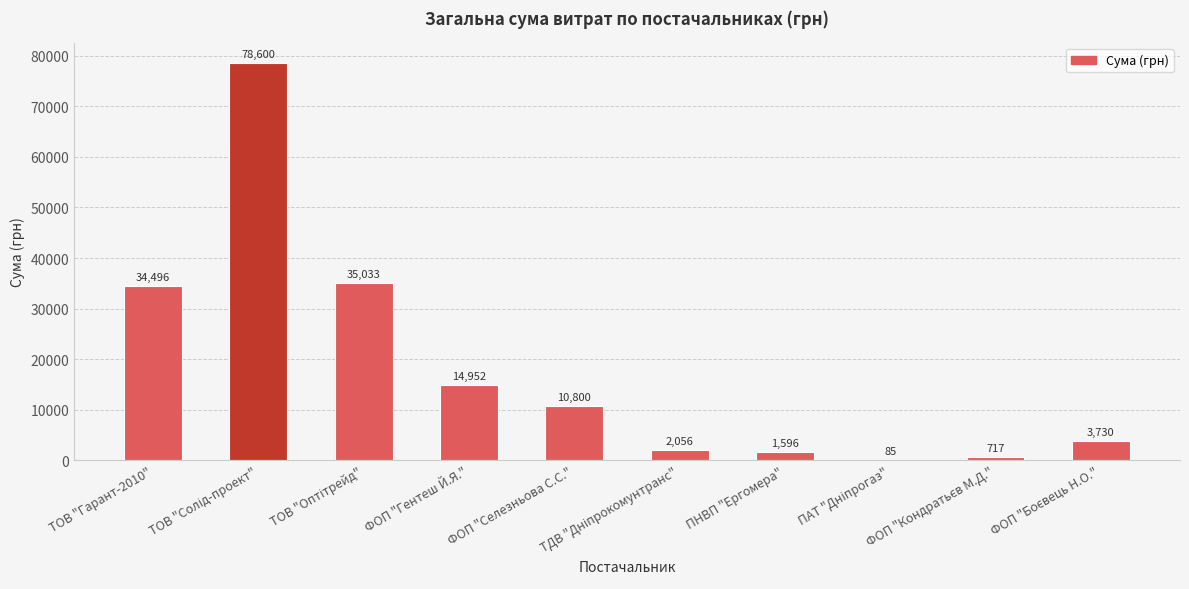

Are the bars grouped side by side (vs. stacked)?

No